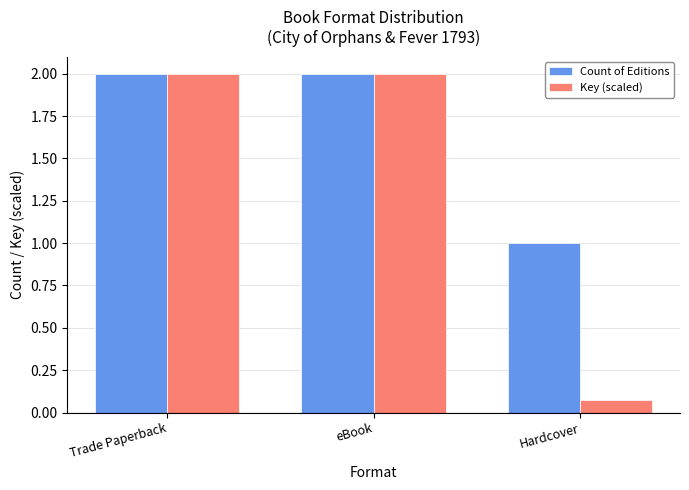

Which category has the lowest value in the Key (scaled) series?

Hardcover